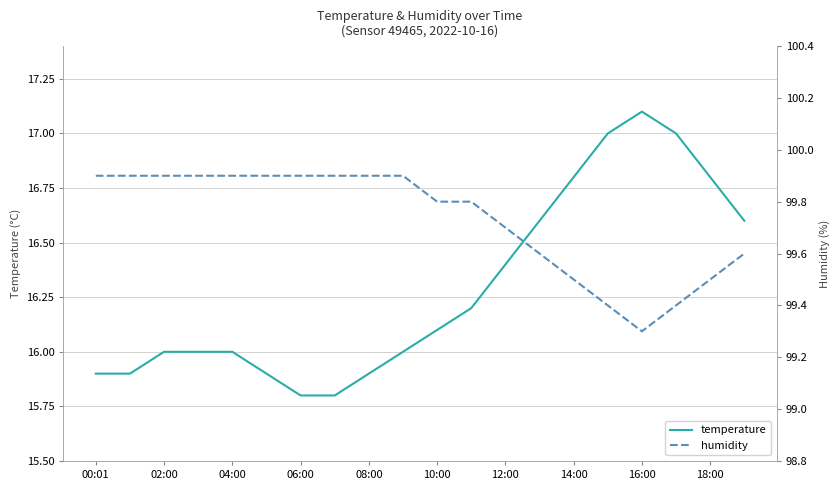

What is the minimum value for temperature?

15.8